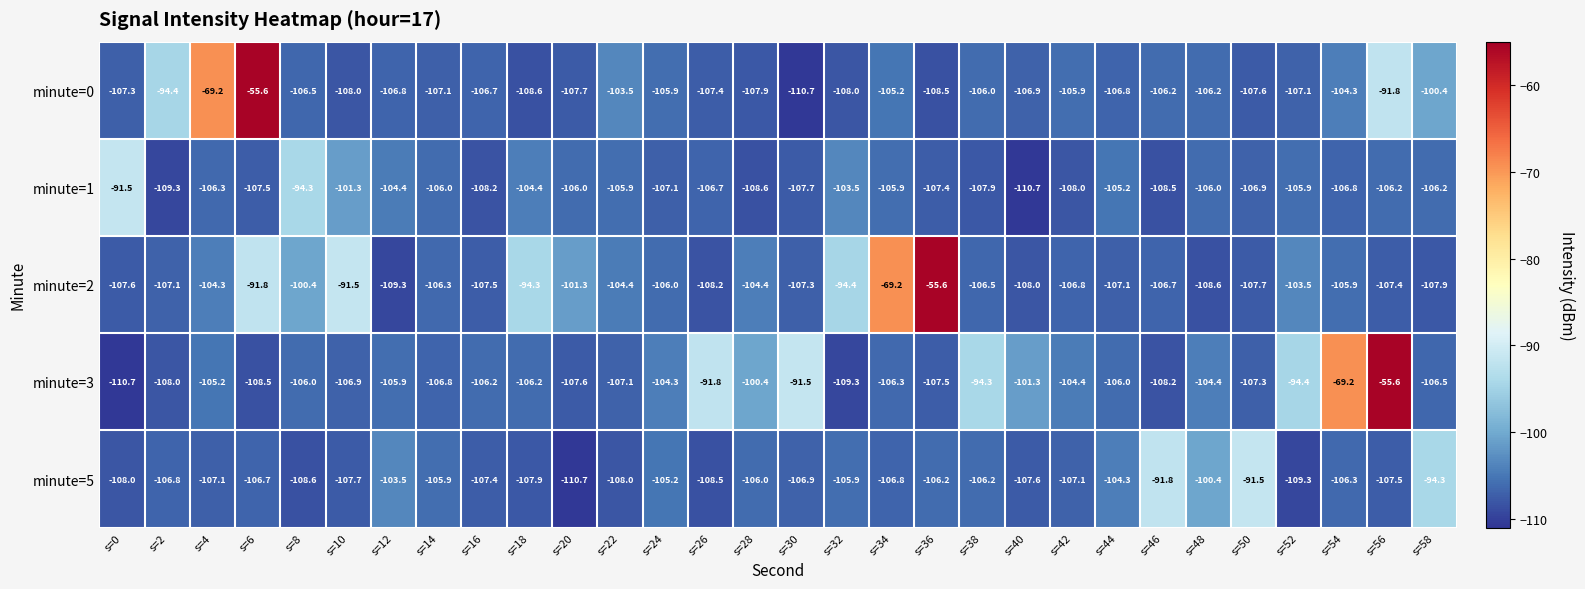

What is the sum of the minute=3 values at s=0 and s=52?

-205.1